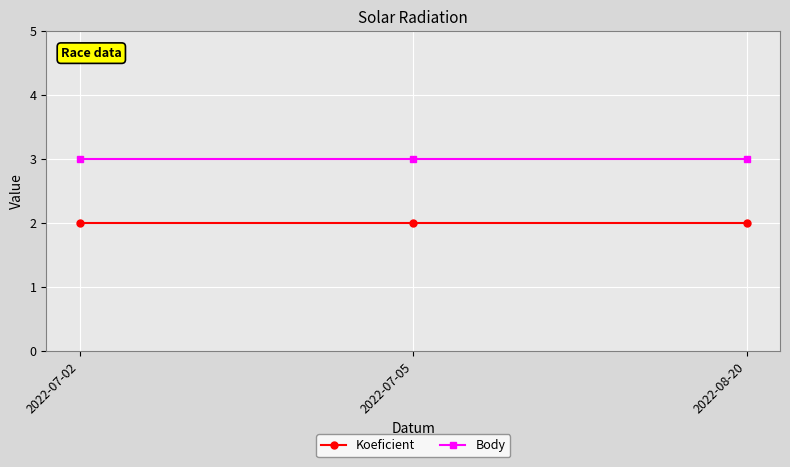

What is the average value of the Body series?

3